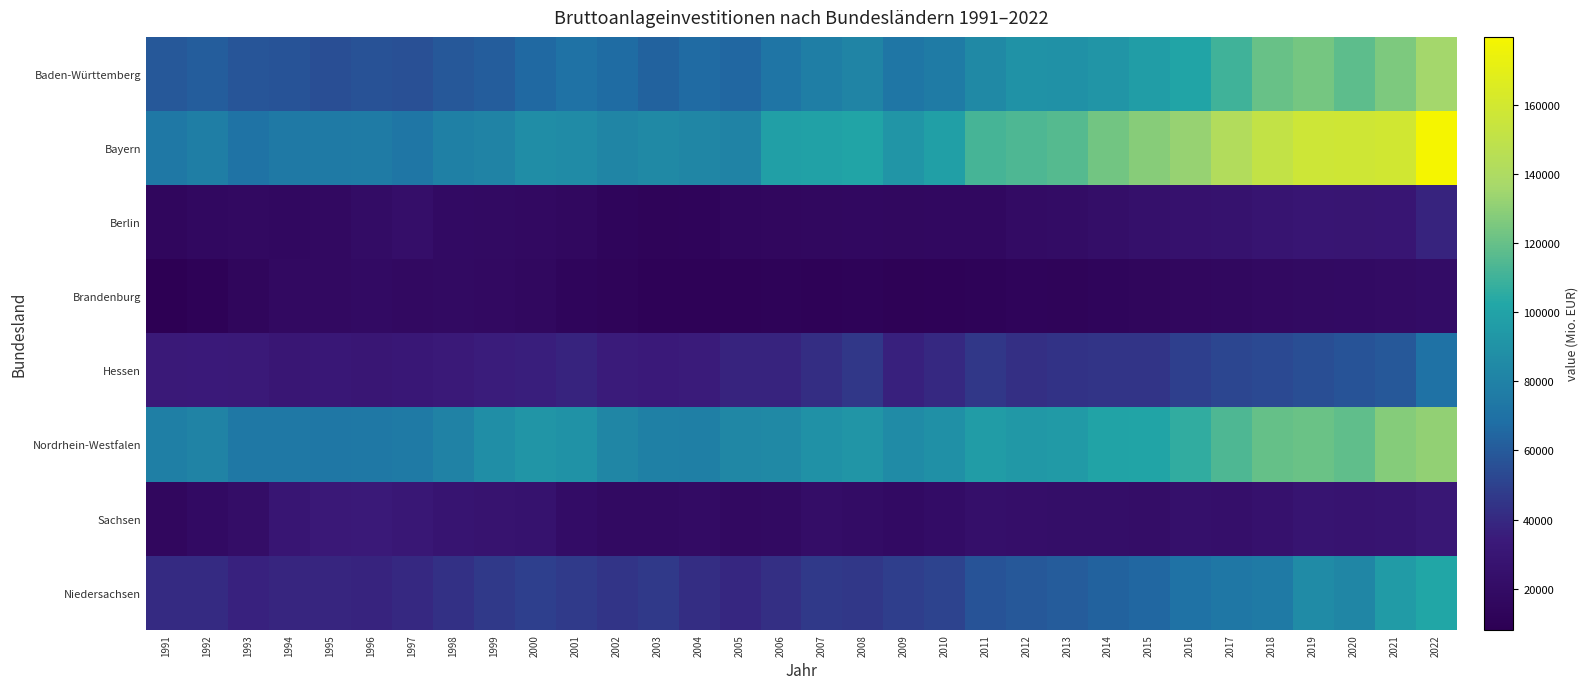

How many categories are shown in the chart?

32